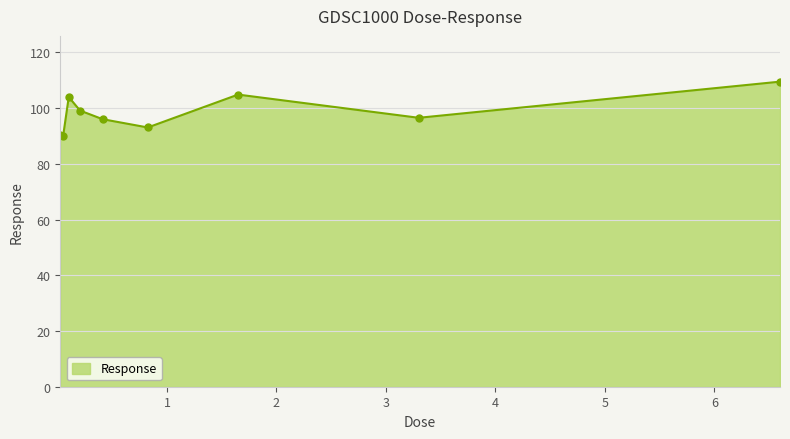

What is the difference between the maximum and minimum values?

19.6